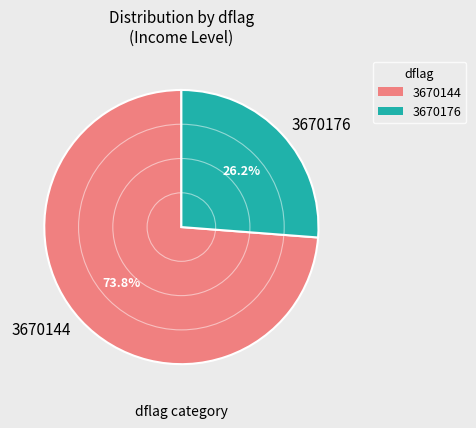

True or false: 3670144 accounts for 94% of the total.

False